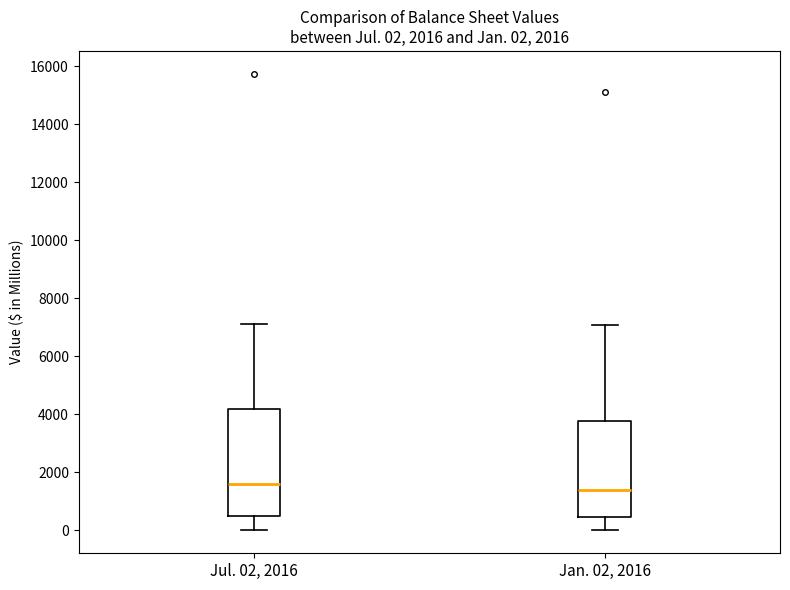

Which box has the lowest median line?

Jan. 02, 2016